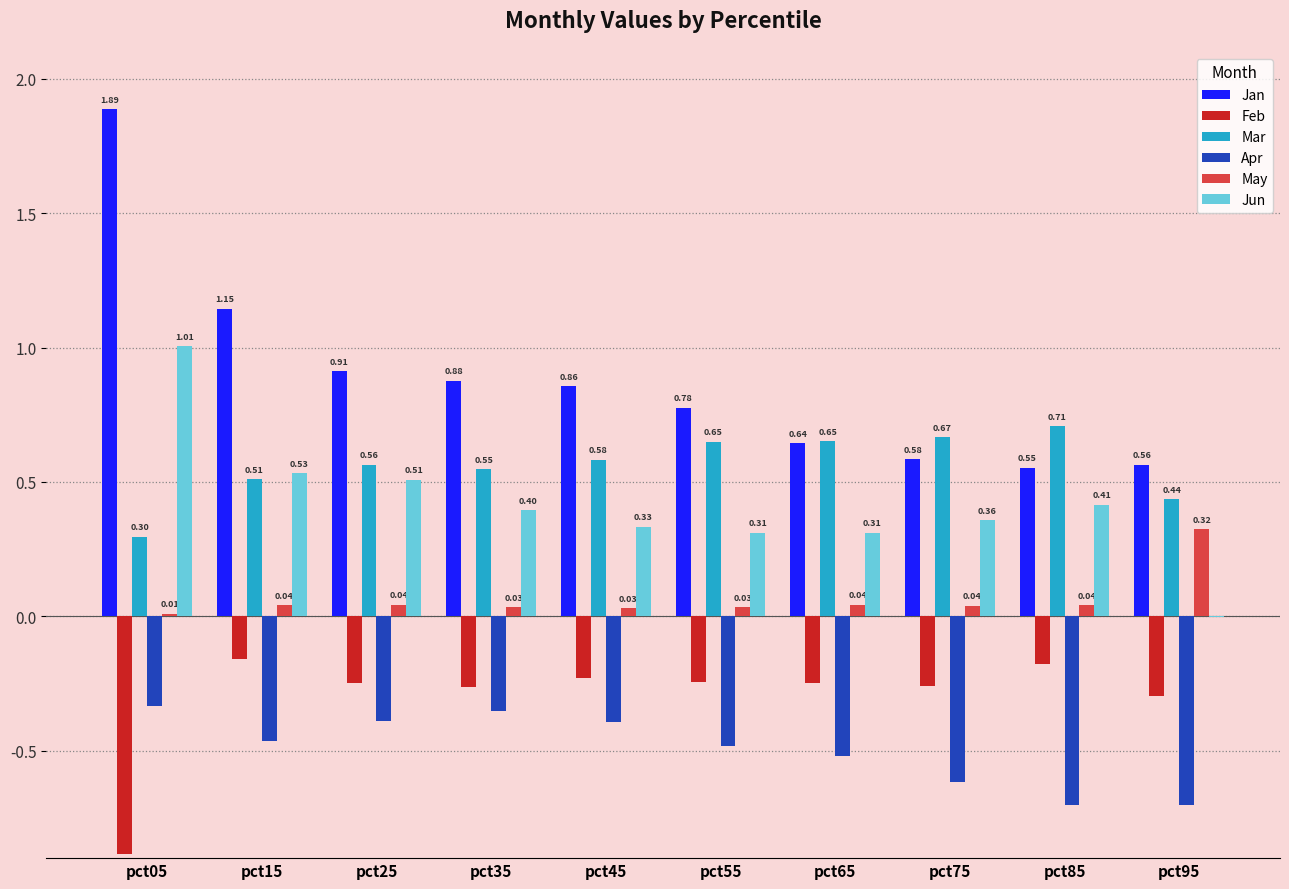

Which series changed the most between pct15 and pct75?

Jan